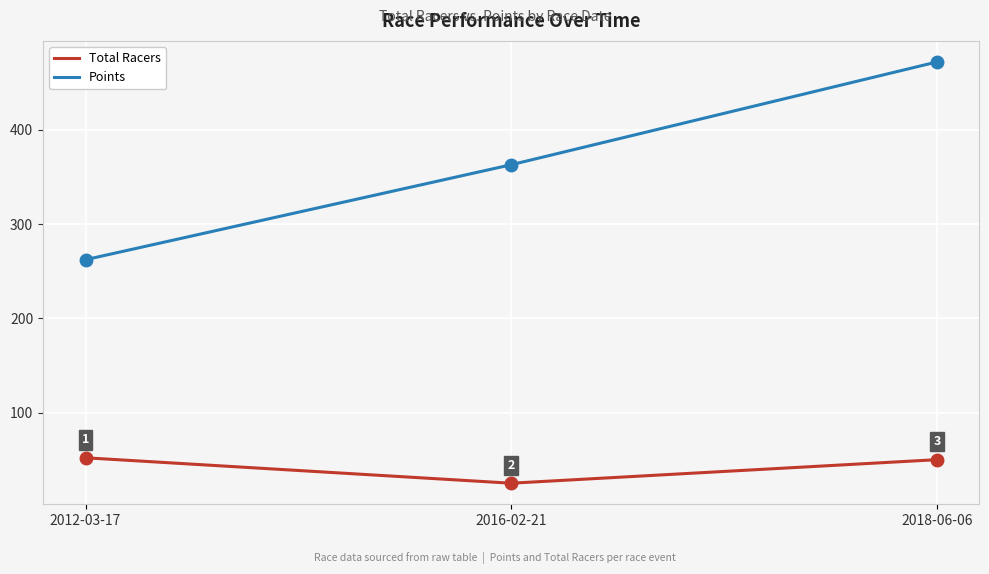

How many series are shown in this chart?

2